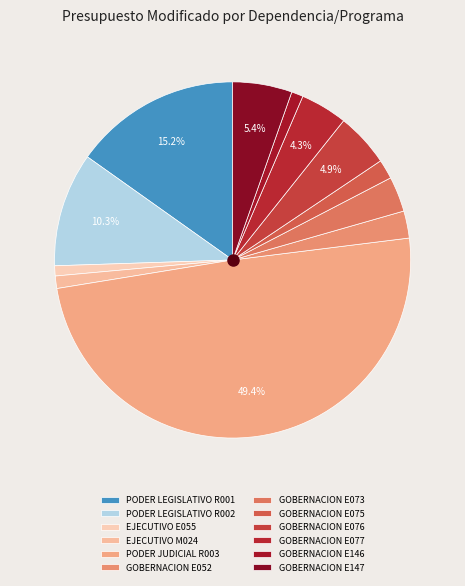

To the nearest percent, what is the difference between the largest and smallest slice percentages?

48%